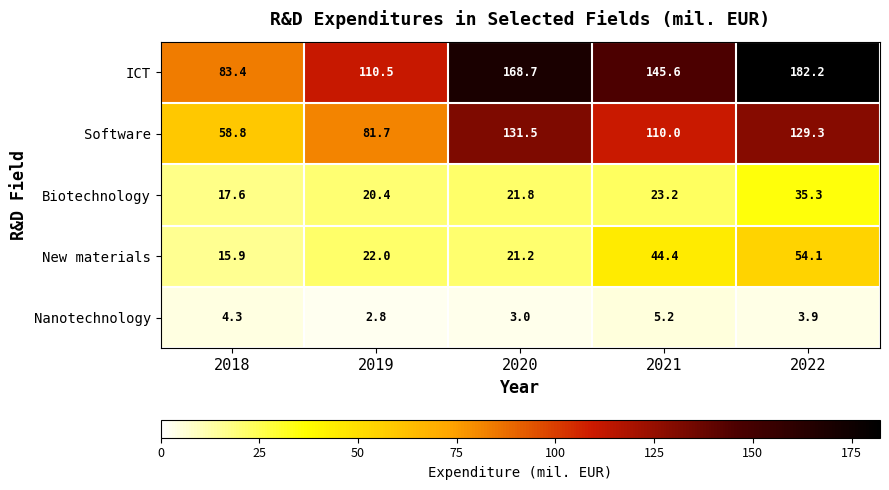

Is it true that Biotechnology equals 35.3 at 2022?

True